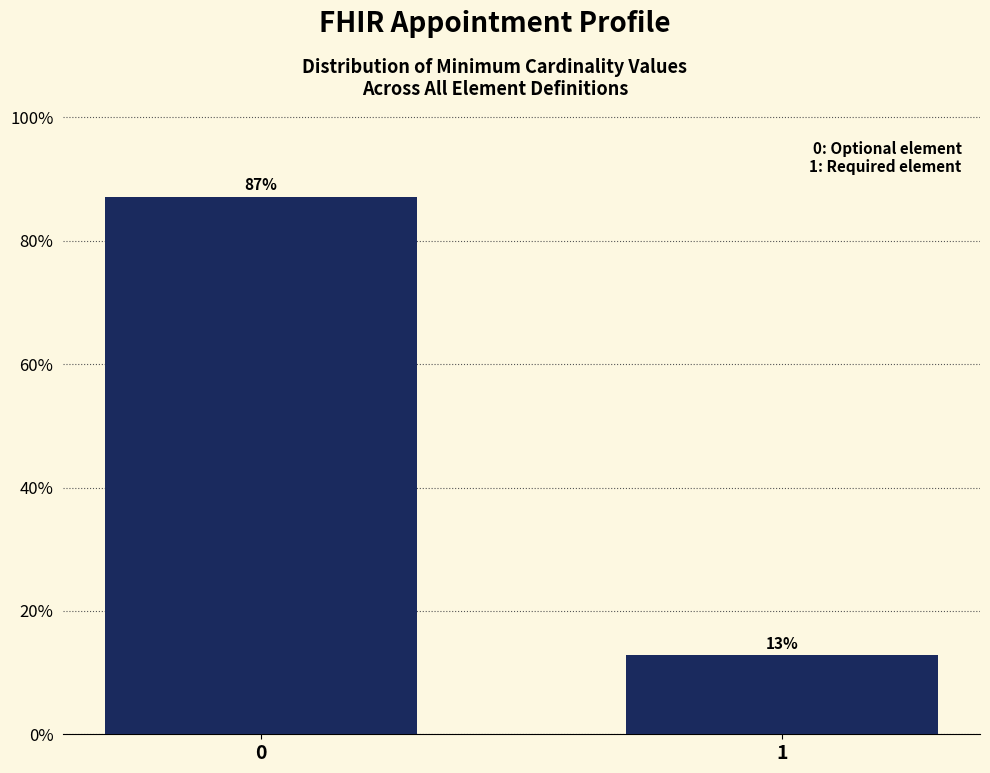

What is the minimum value shown in the chart?

12.8